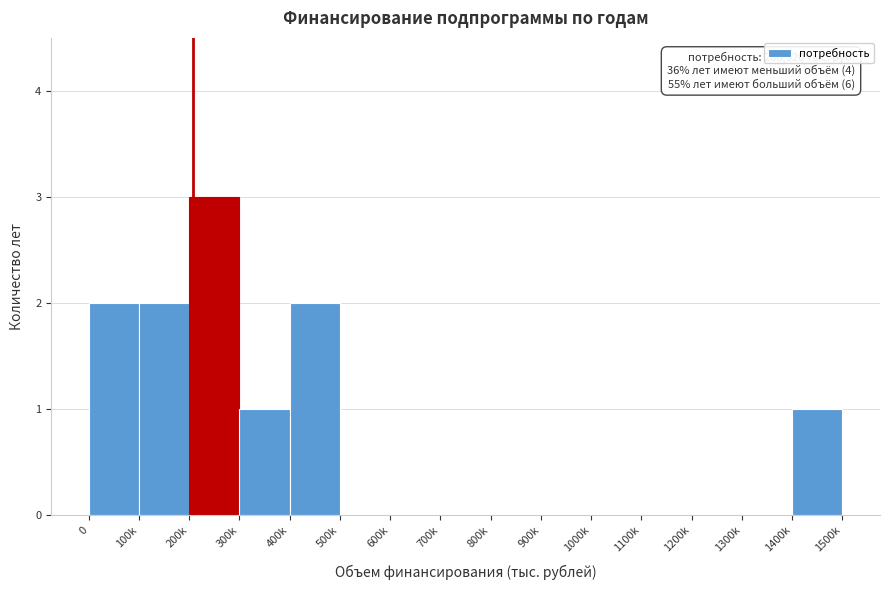

Reading left to right, extract all data points from this chart.

0=2	100k=2	200k=3	300k=1	400k=2	500k=0	600k=0	700k=0	800k=0	900k=0	1000k=0	1100k=0	1200k=0	1300k=0	1400k=1